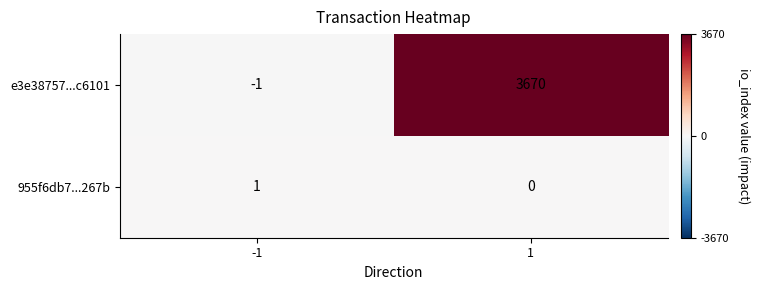

Which series has the largest total across all categories?

e3e38757...c6101